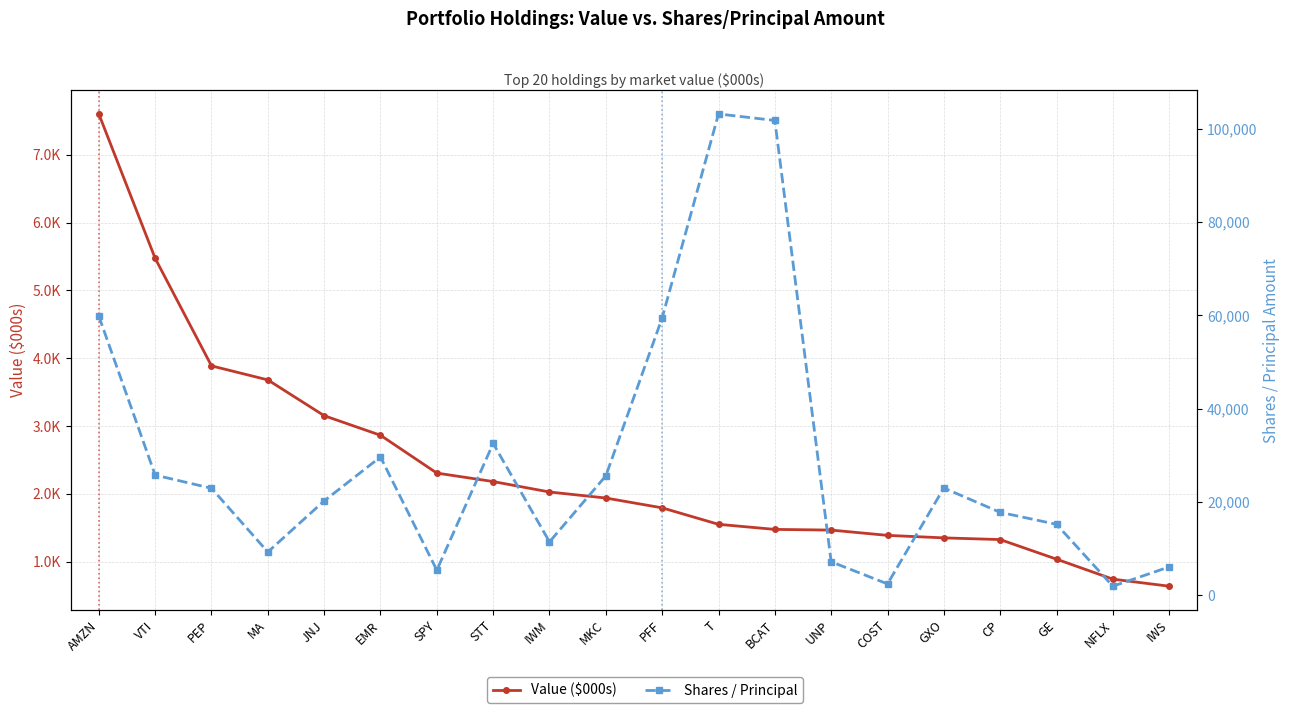

List the series in order of their overall mean, lowest first.

Value ($000s), Shares / Principal